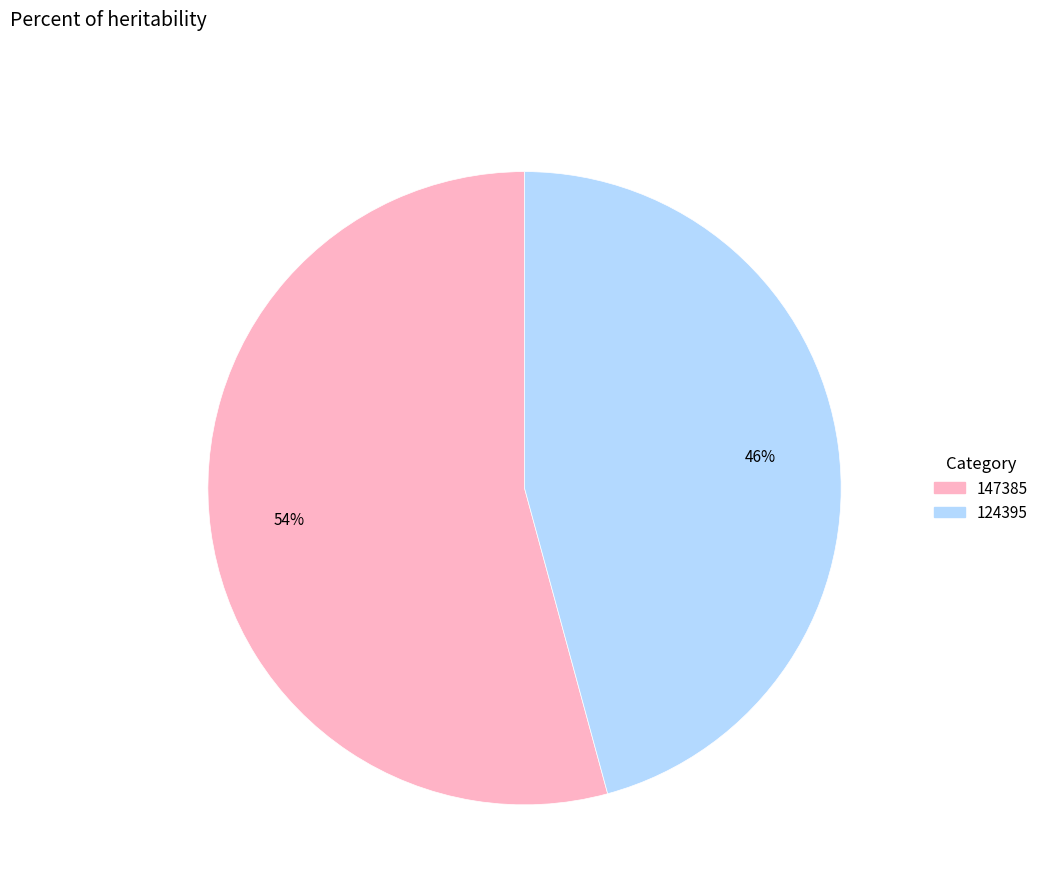

Which slice is the smallest?

124395